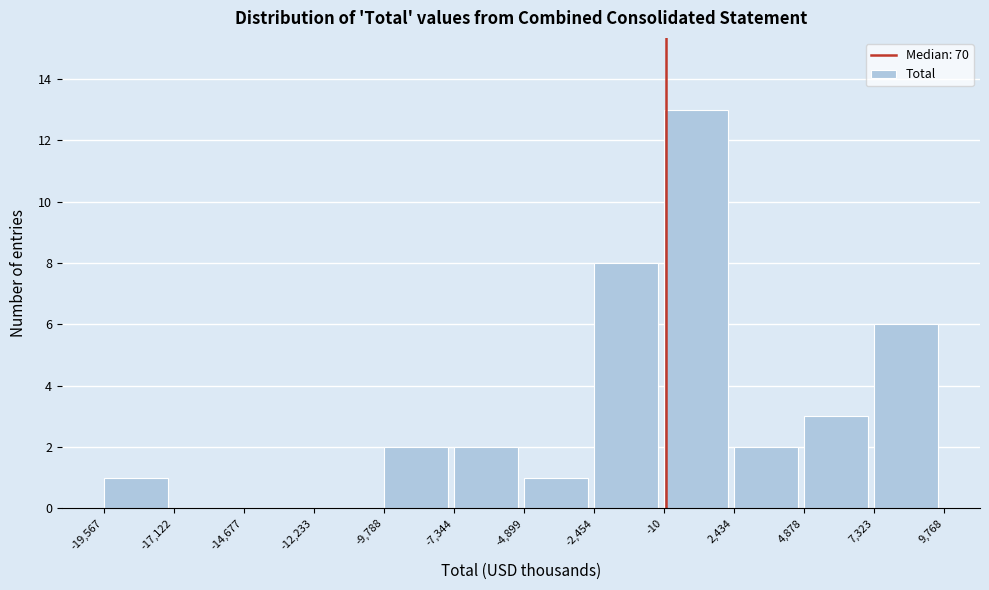

What is the height of the bar covering -9,788 to -7,344 on the x-axis? The values are not printed on the chart, so give them approximately, as read against the axis.

2